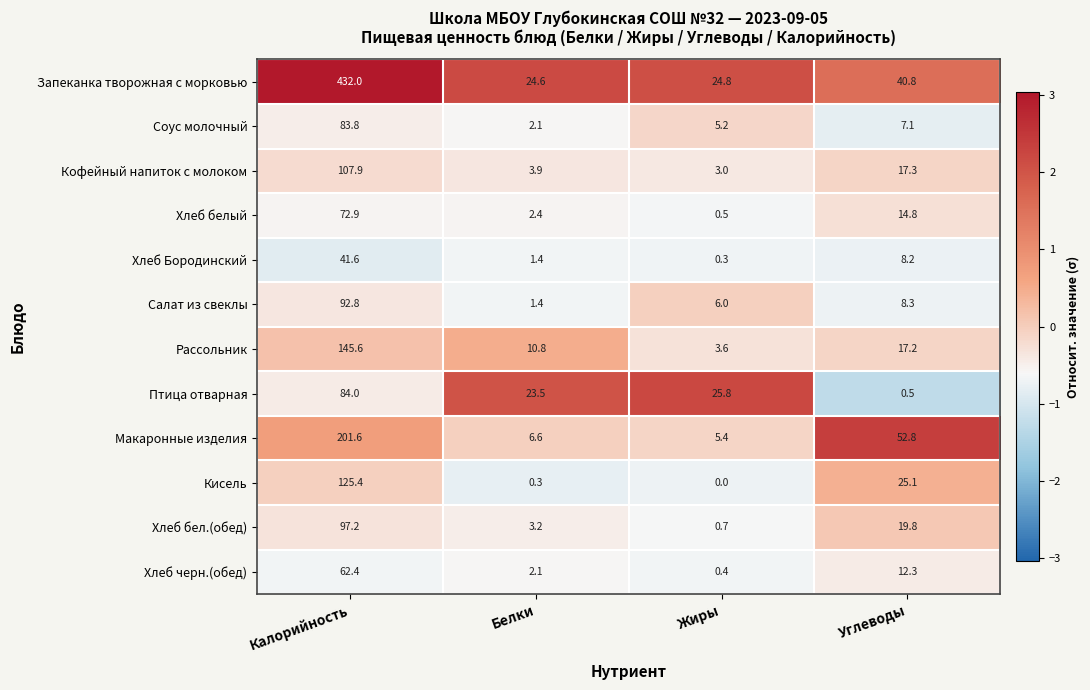

At which category is the sum across all series the highest?

Калорийность